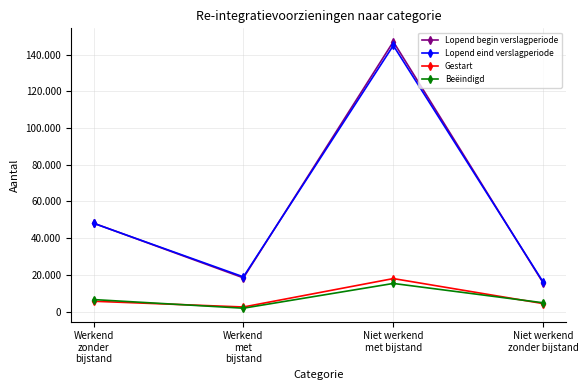

Is the value of Lopend begin verslagperiode at Niet werkend
zonder bijstand greater than the value of Beëindigd at Werkend
met
bijstand?

Yes